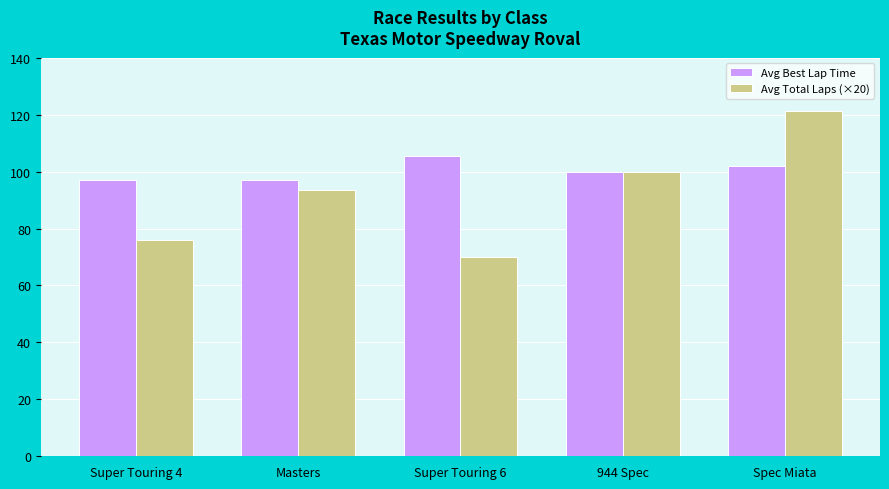

What position from the right is Super Touring 4?

5